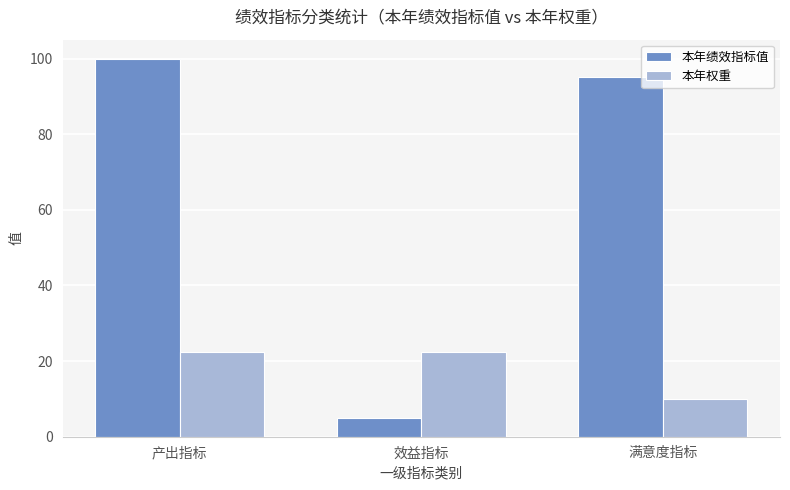

The value of 本年权重 at 产出指标 is 6.0. True or false?

False